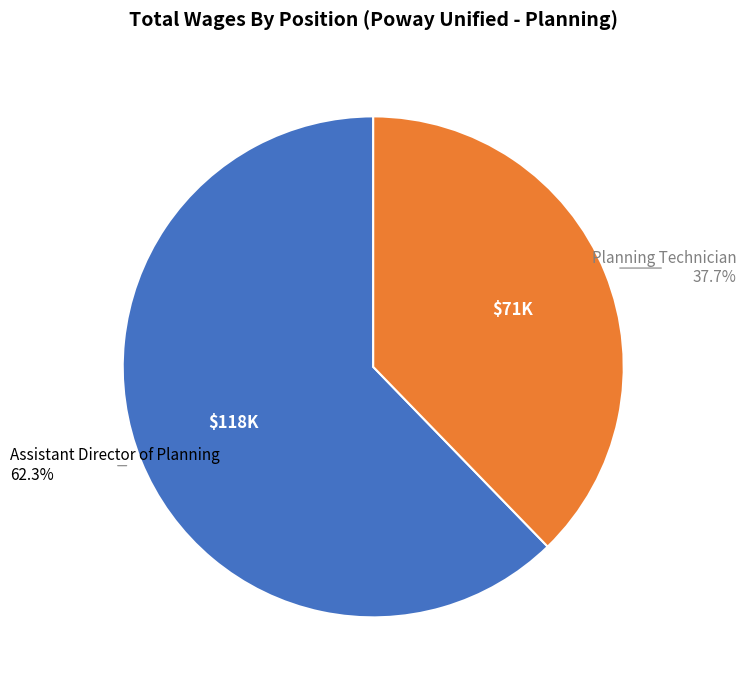

Is there a majority slice in this chart?

Yes